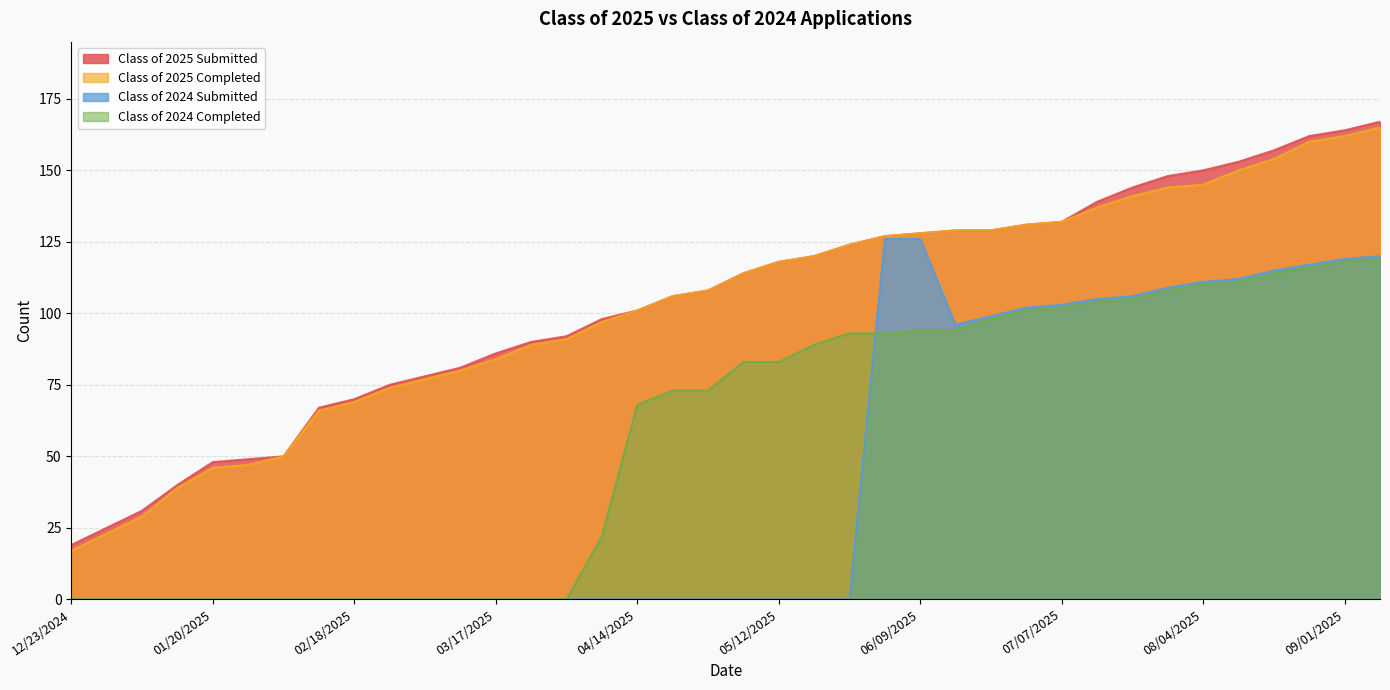

How many values in Class of 2024 Submitted are above zero?

15